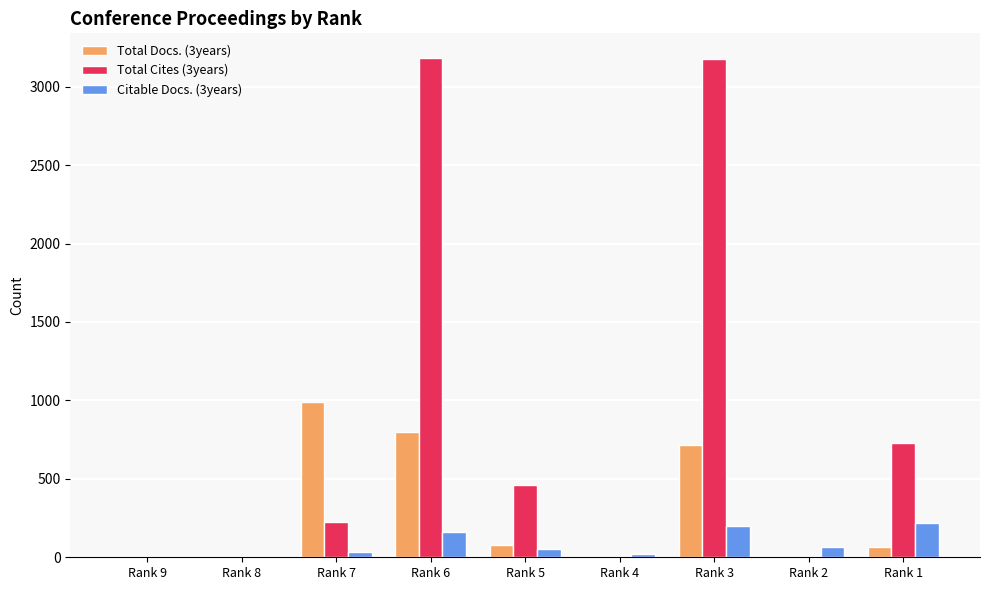

Which series has the largest total across all categories?

Total Cites (3years)